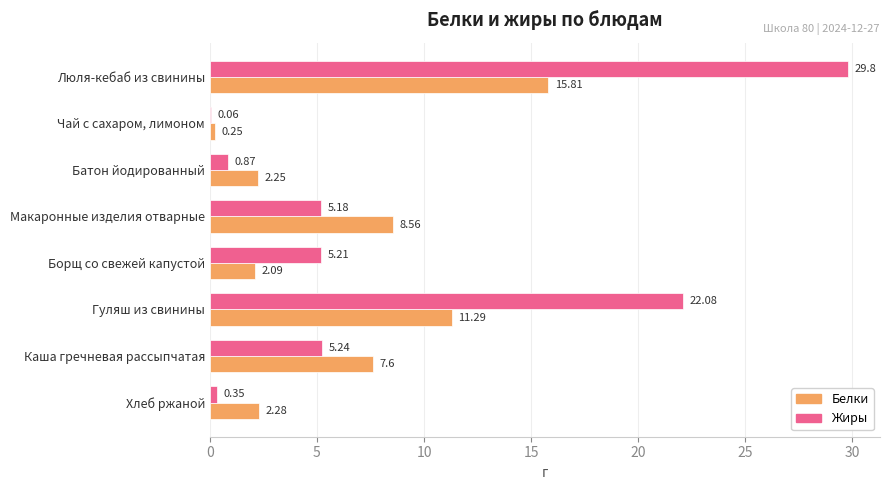

Which series changed the most between Каша гречневая рассыпчатая and Хлеб ржаной?

Белки